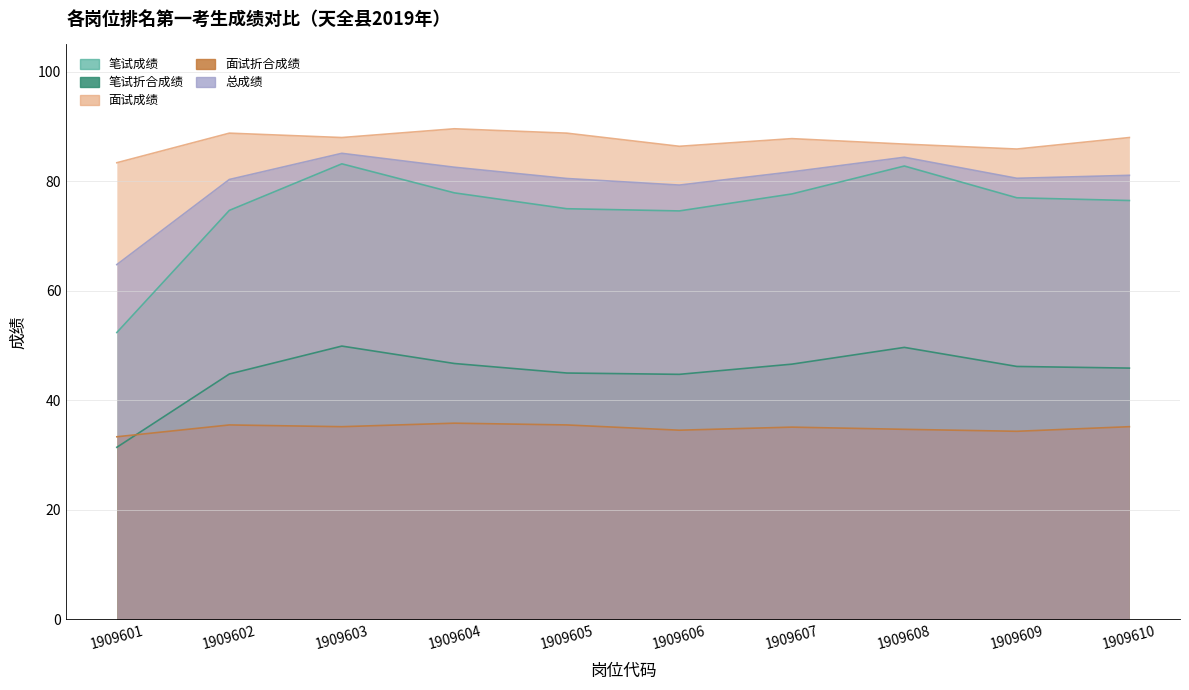

What is the difference between the 面试成绩 values at 1909608 and 1909606?

0.4